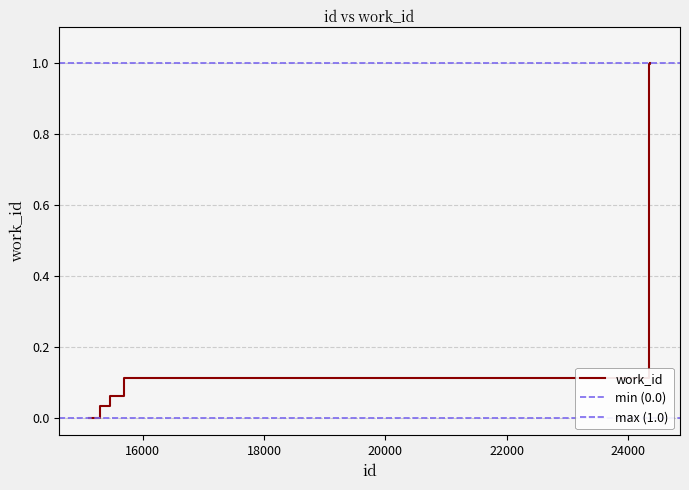

True or false: there are more than 2 points higher than both neighbors.

False